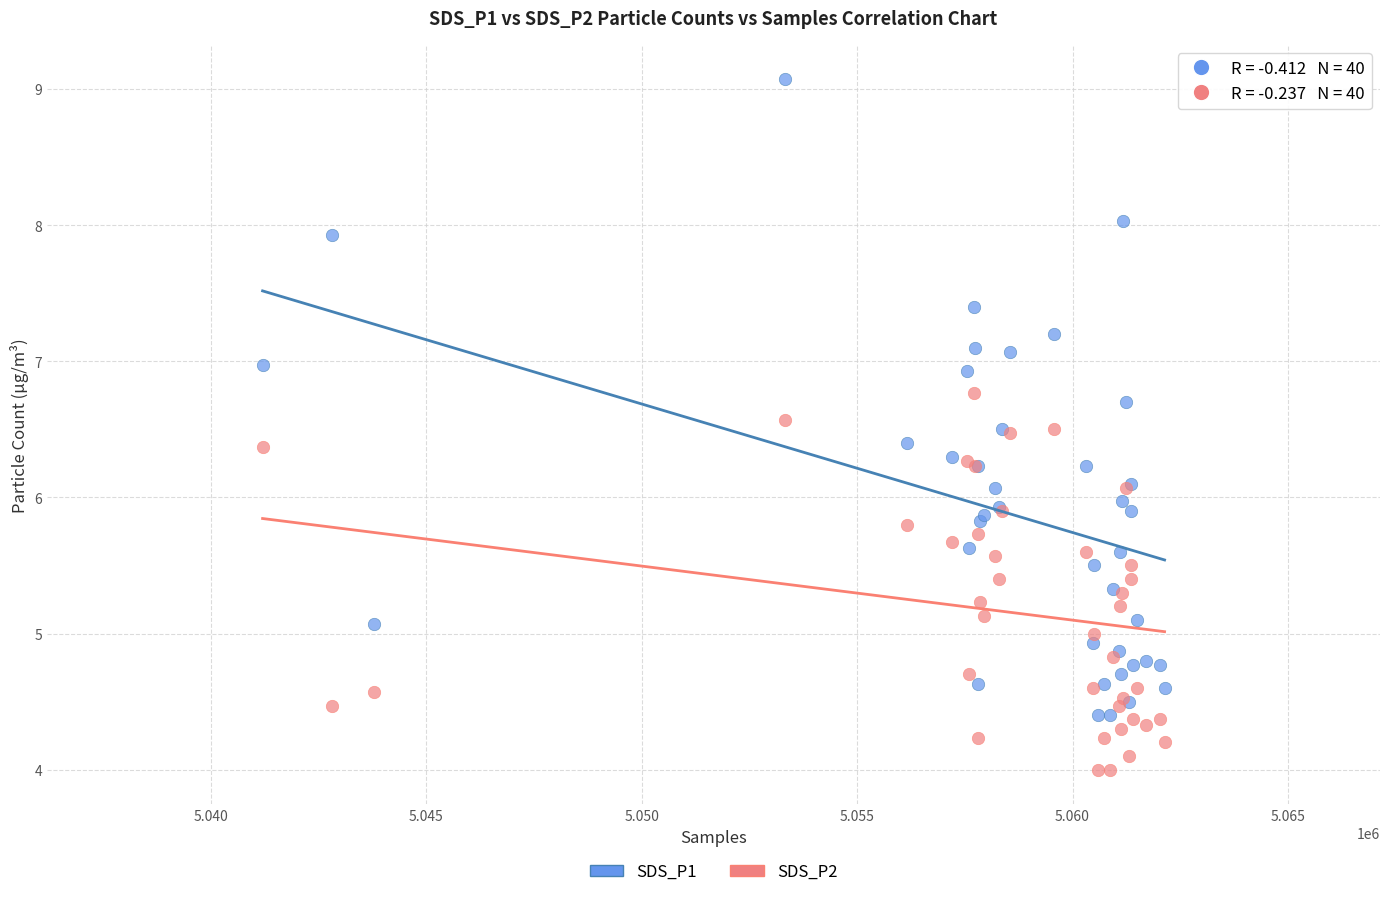

What is the X range (max minus min) for the scatter plot?

20936.0